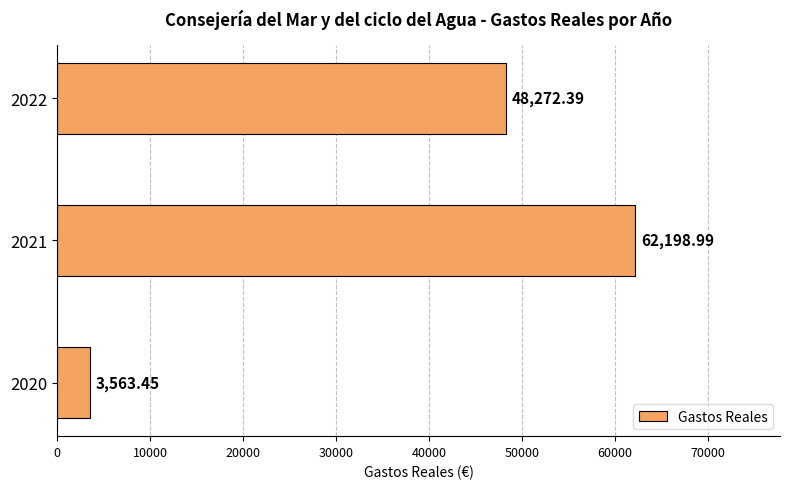

How many categories are shown in the chart?

3